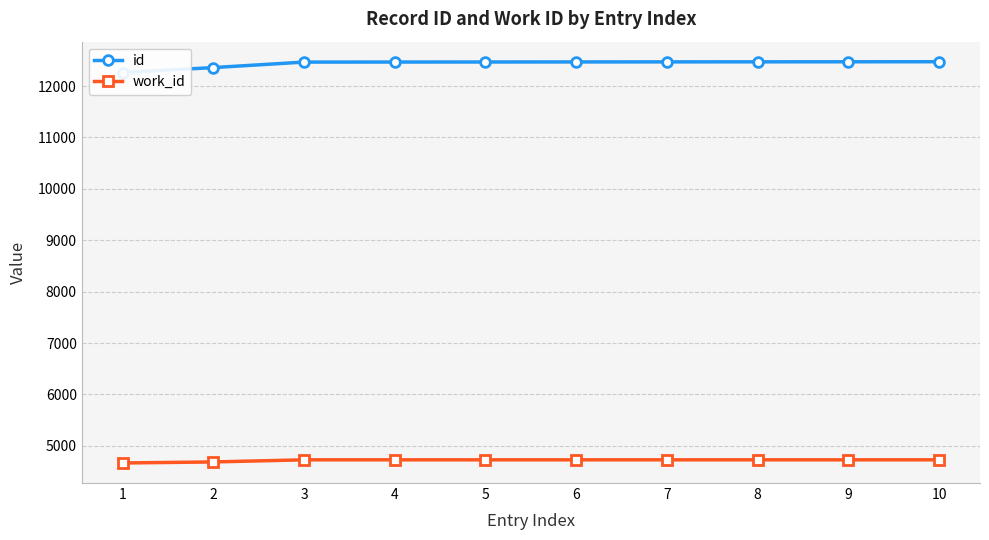

How many categories are shown in the chart?

10